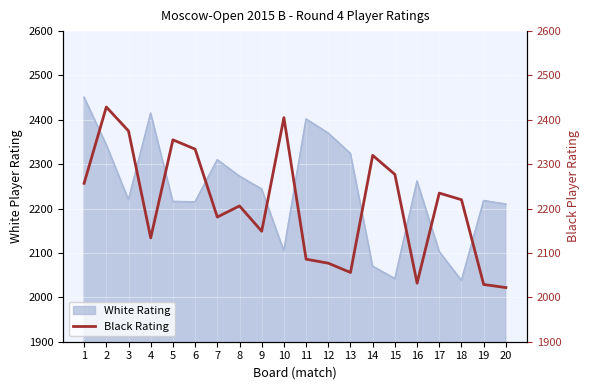

True or false: White Rating has a value of 2070 at 14.

True